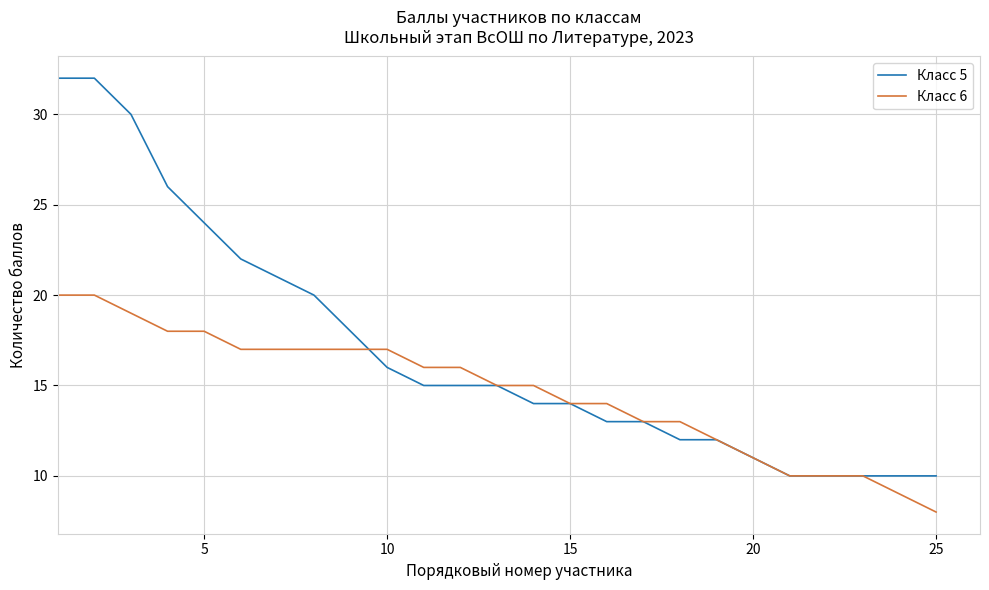

Which series has the largest total across all categories?

Класс 5